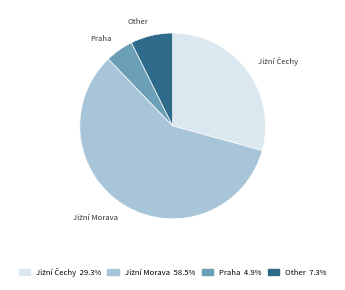

Combined, do Praha and Other account for over 50%?

No